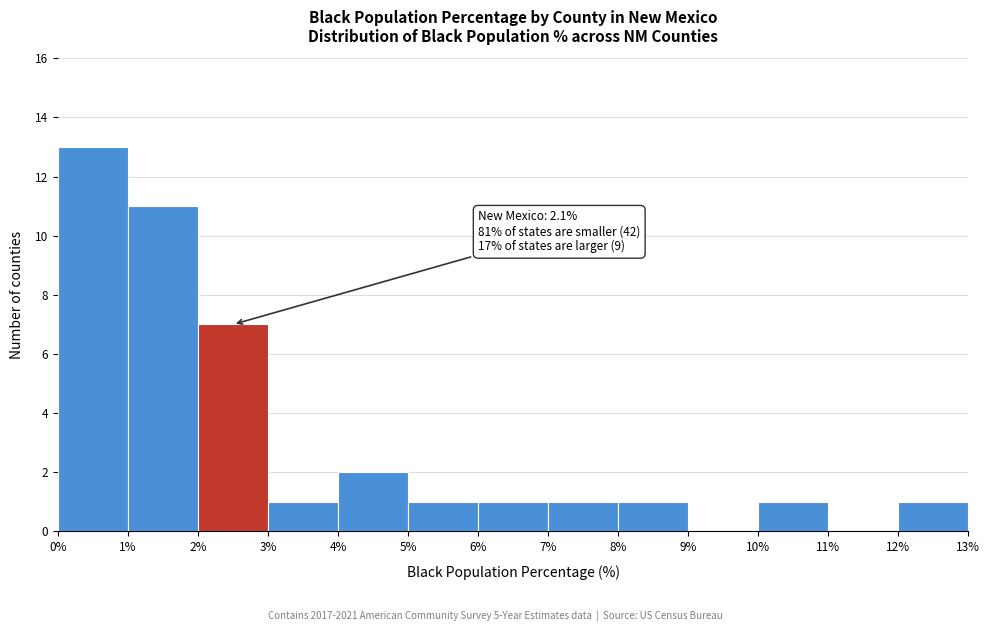

Over which range of the x-axis is the bar tallest?

0% to 1%